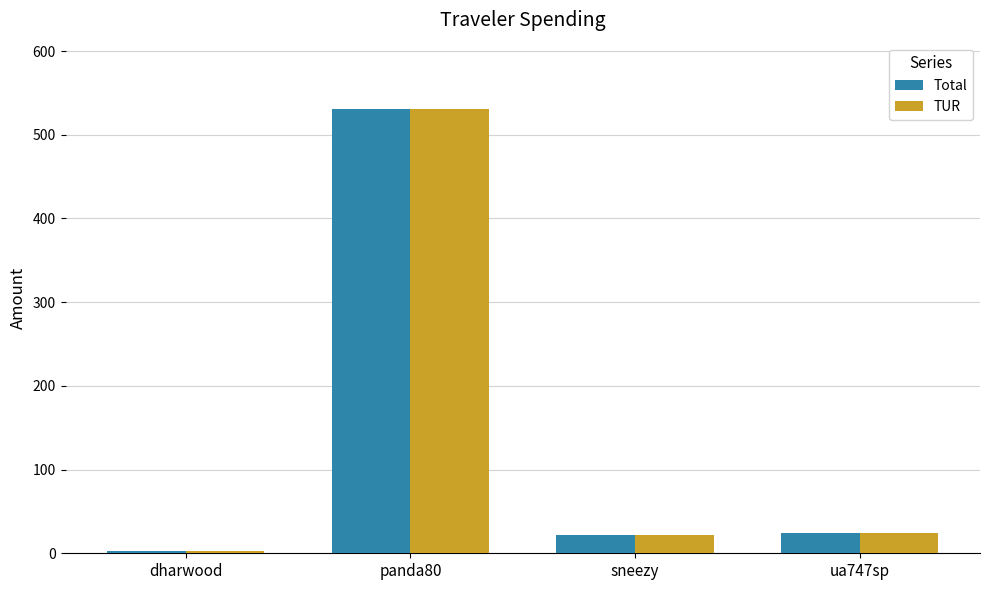

What is the sum of all TUR values?

579.8